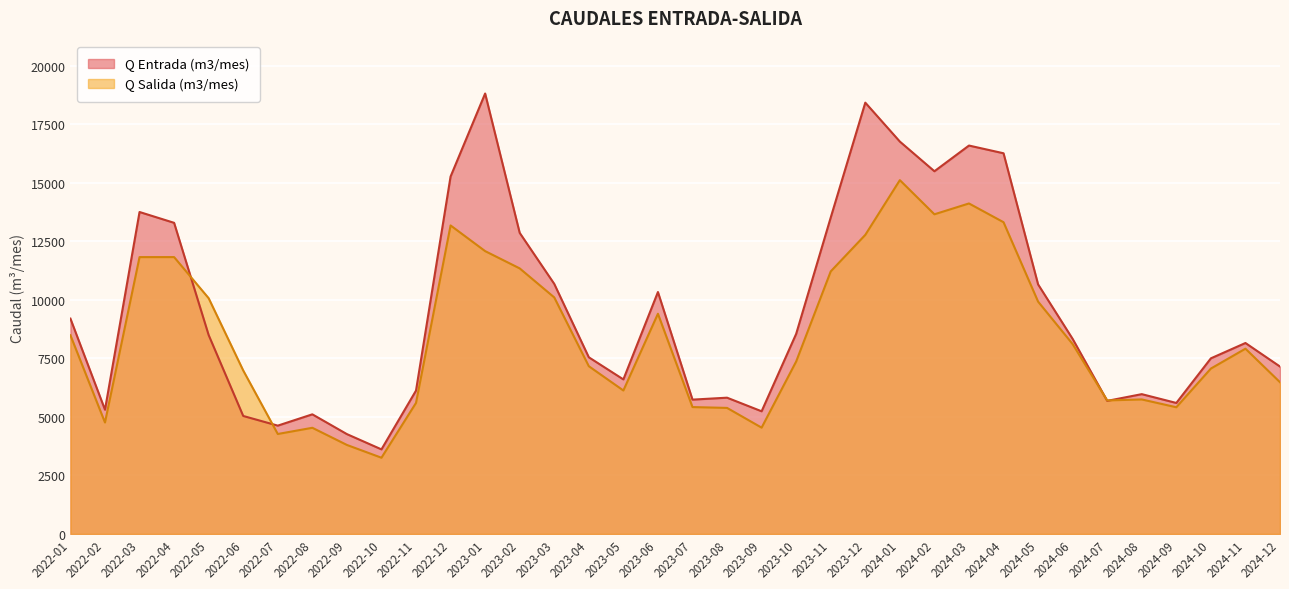

How many values in the Q Entrada (m3/mes) series are below 8331?

18